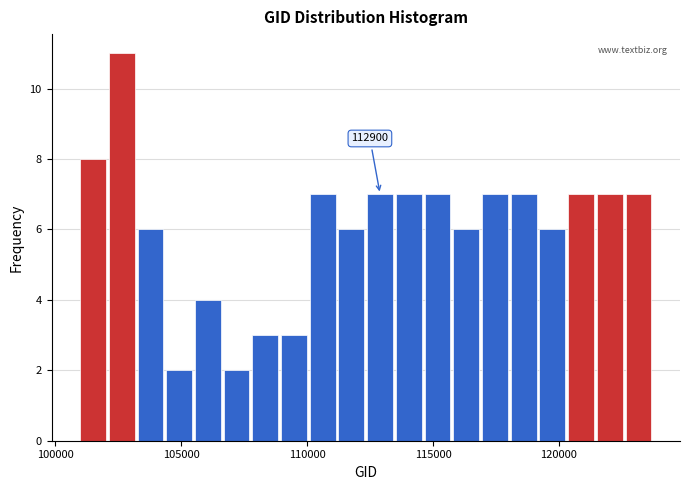

Around what value on the x-axis is the tallest bar? Give the approximate position of its centre, as read against the axis.

102500